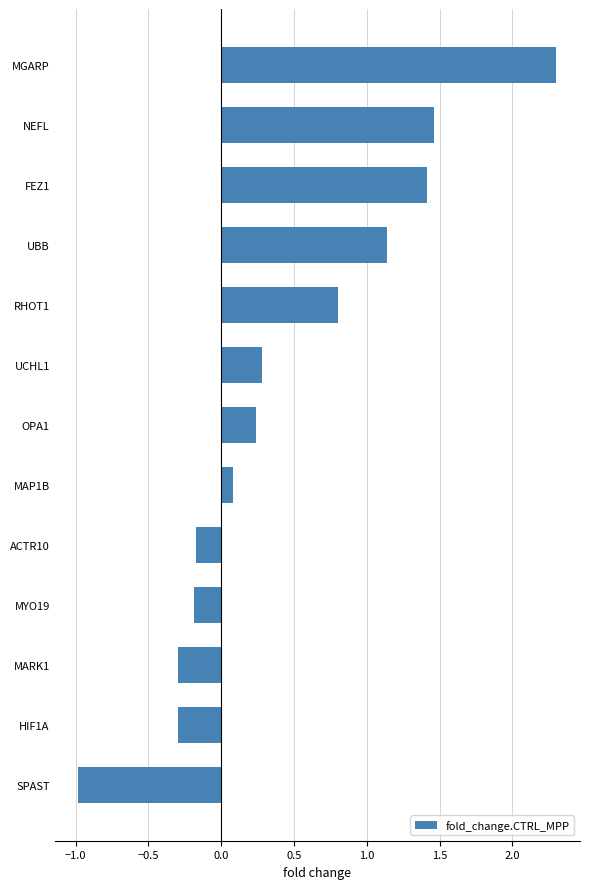

How many values exceed 0?

8